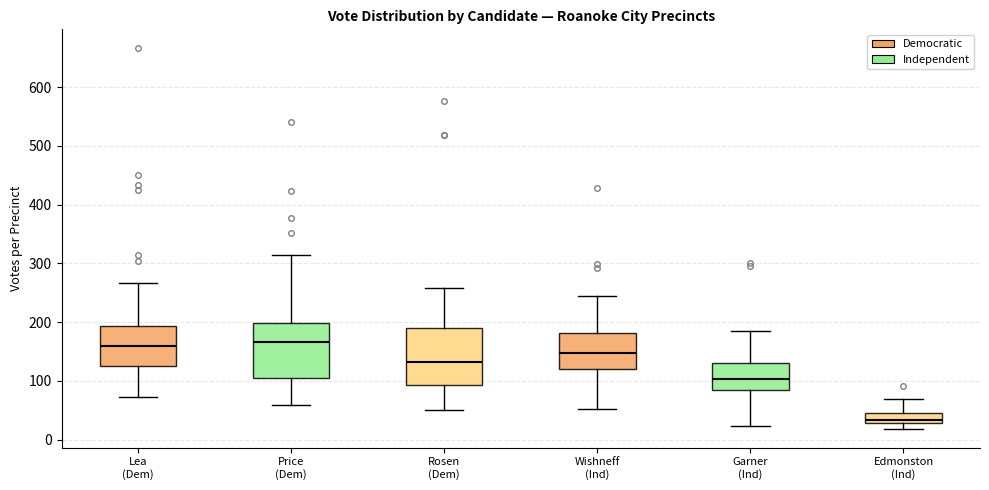

Reading left to right, transcribe this box plot: for each box, give where its median line is, the range the box spans, and where its two whiskers end, as read against the y-axis. The values are not printed on the chart, so give them approximately, as read against the axis.

Lea (Dem): median 160, box 130 to 190, whiskers 70 to 270
Price (Dem): median 170, box 110 to 200, whiskers 60 to 320
Rosen (Dem): median 130, box 90 to 190, whiskers 50 to 260
Wishneff (Ind): median 150, box 120 to 180, whiskers 50 to 250
Garner (Ind): median 100, box 90 to 130, whiskers 20 to 190
Edmonston (Ind): median 30 (inside the box), box 30 to 50, whiskers 20 to 70